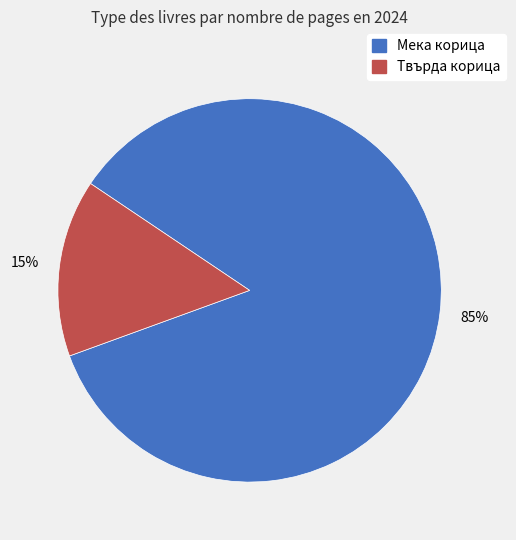

Between Твърда корица and Мека корица, which is larger?

Мека корица